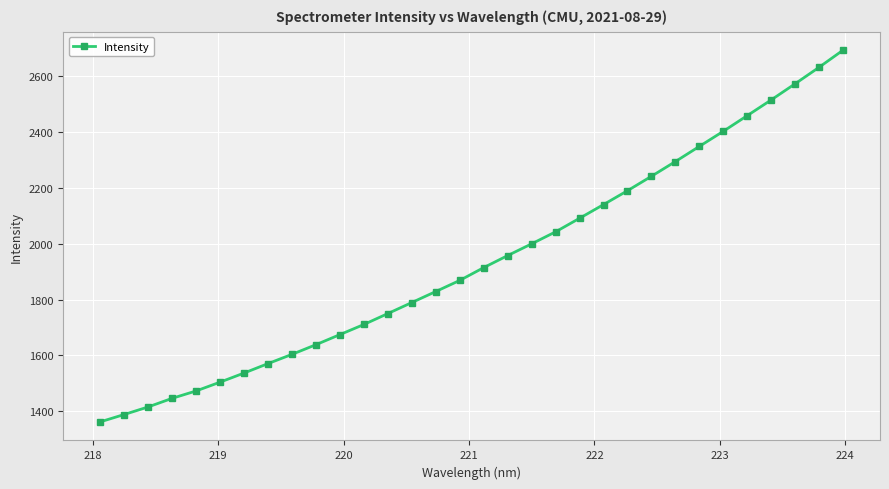

How many data points does each series have?

32